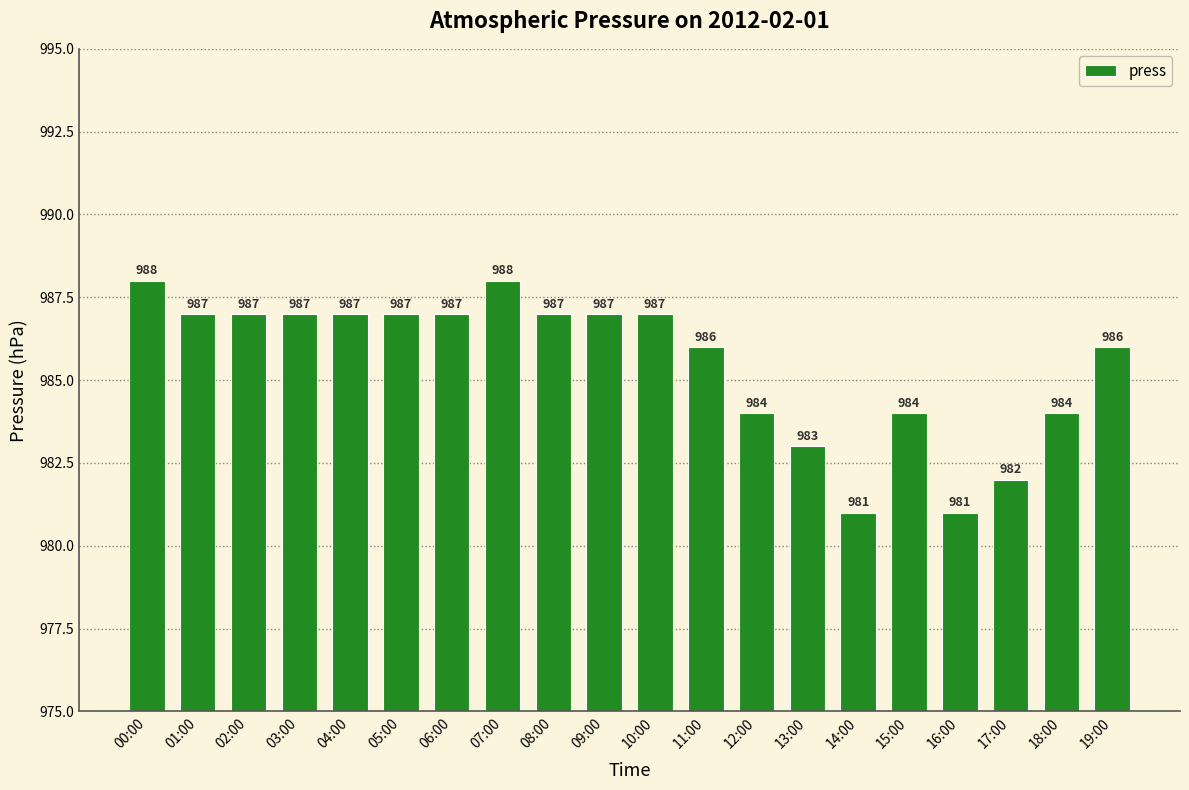

What is the label of the 15th bar from the right?

05:00